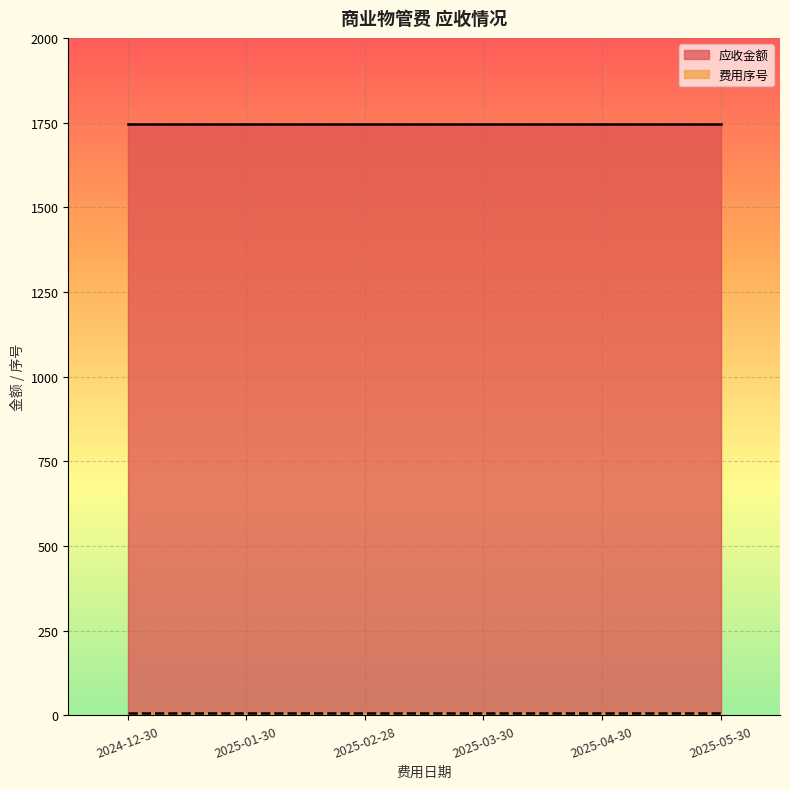

Between 2024-12-30 and 2025-02-28, which is larger?

2024-12-30